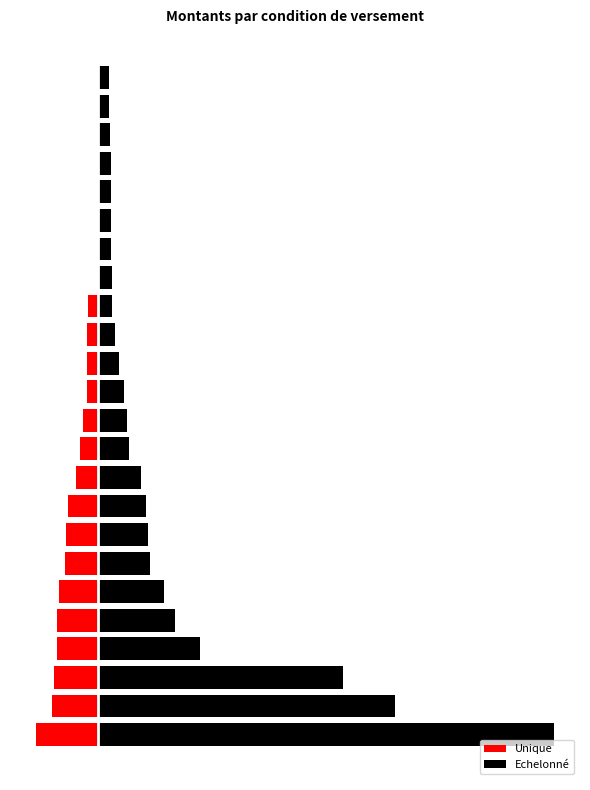

What is the value of the Unique bar at the 10th from the left?

-51000